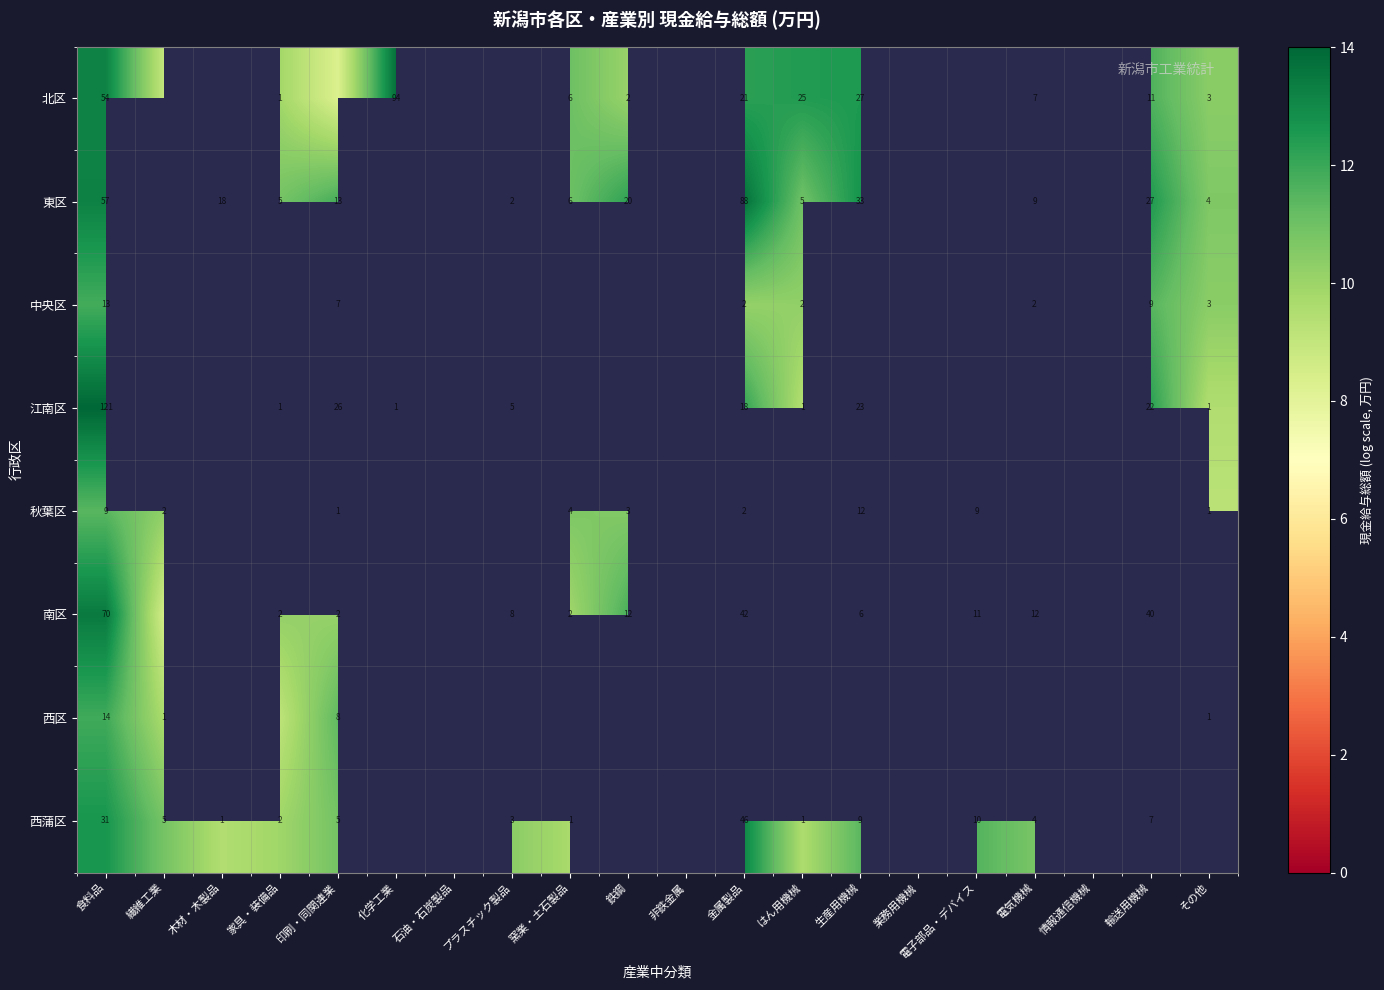

Where is 中央区 nearest to the value 10?

金属製品